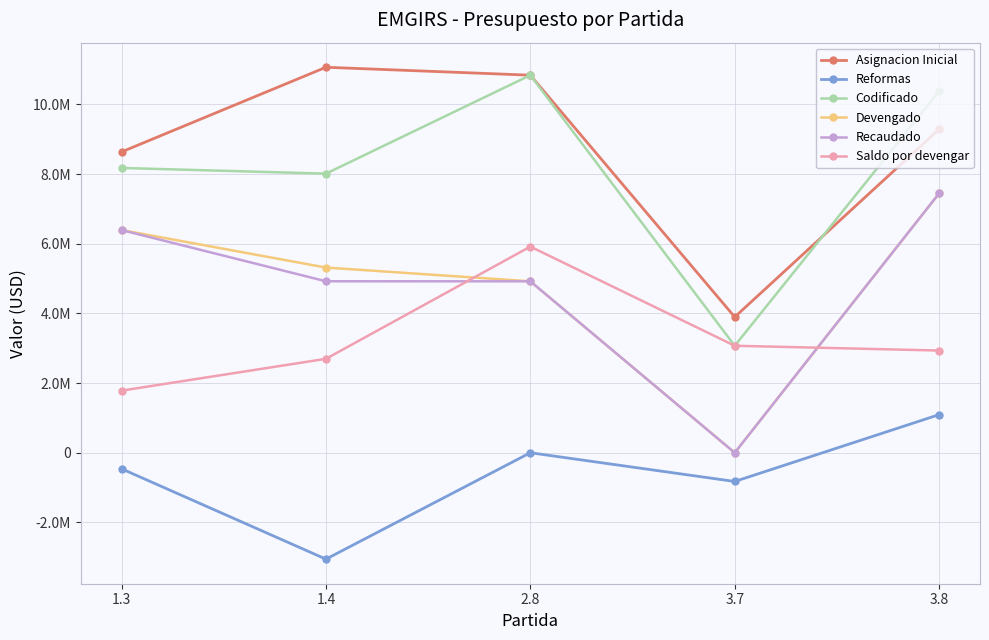

Does the chart have visible grid lines?

Yes